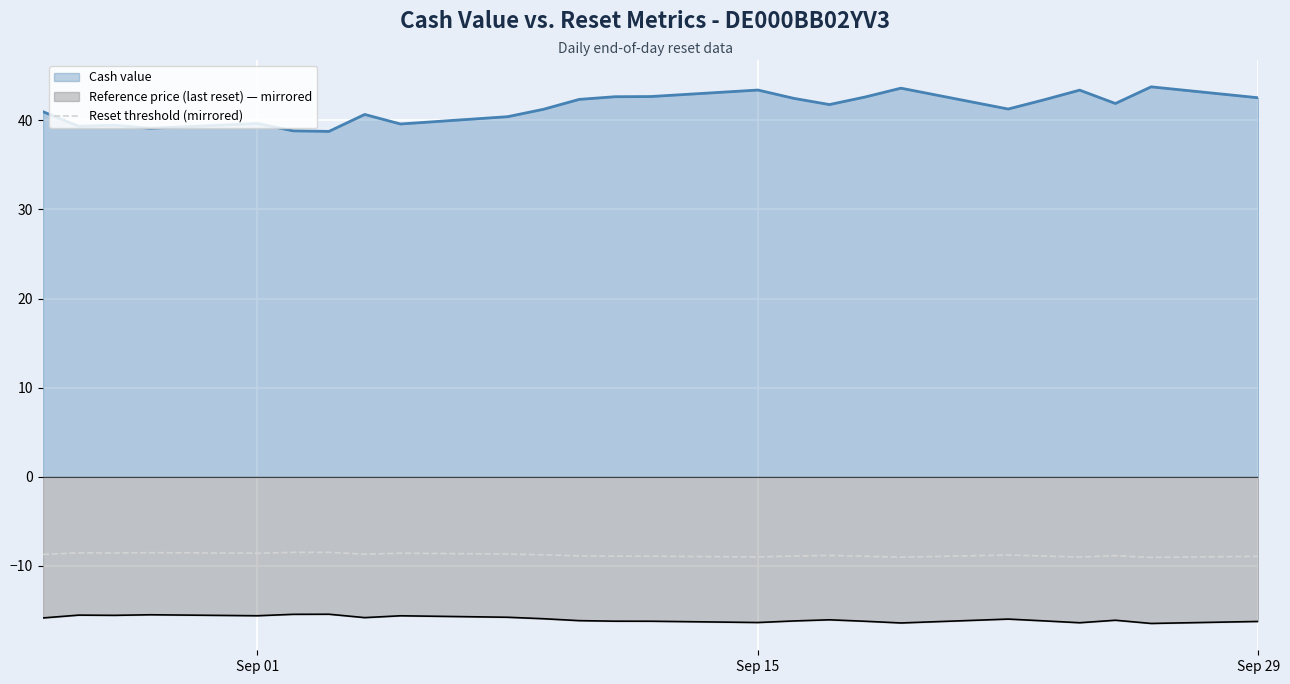

How many interior local valleys (lower than both neighbors) does the data have?

7